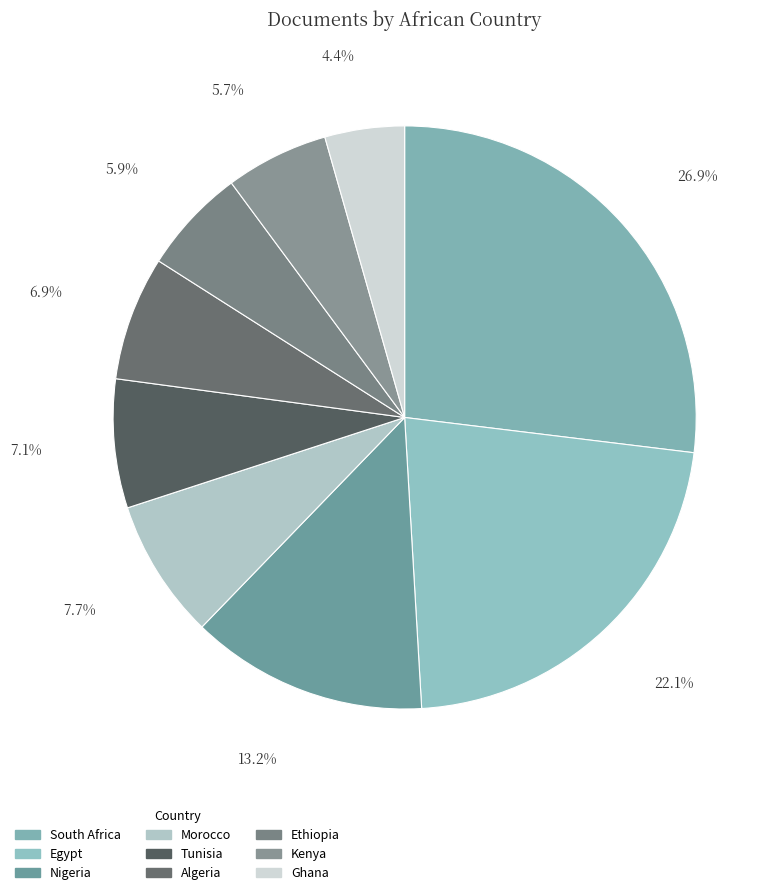

Is there any slice that represents more than half of the pie?

No